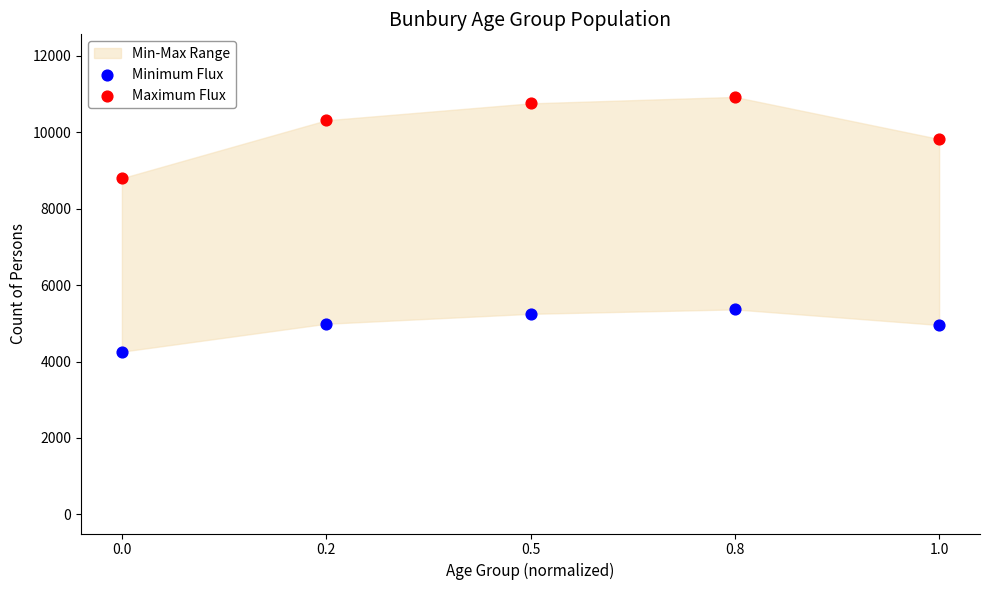

Across all series, what Y value is closest to 7590?

8797